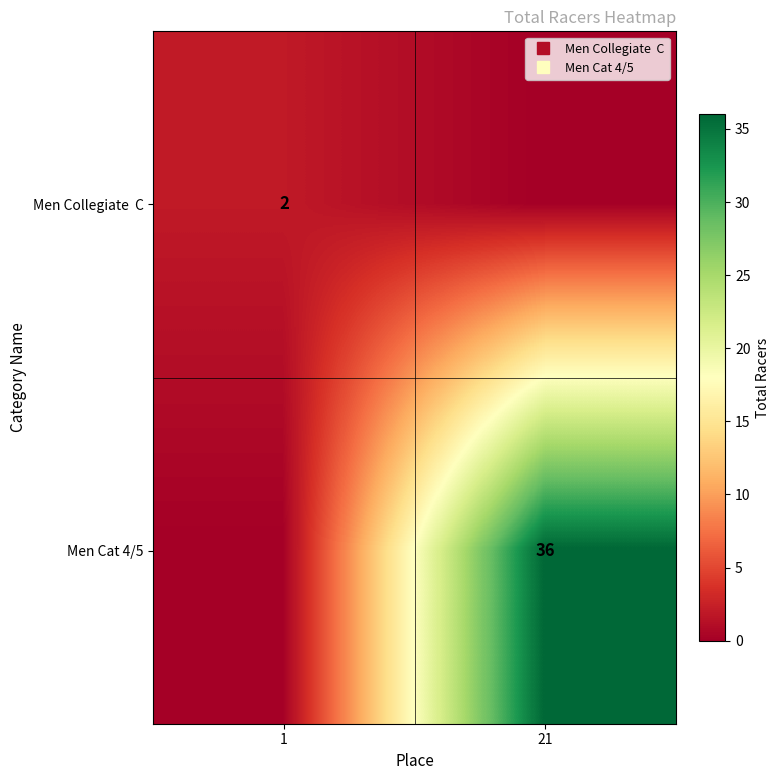

What is the difference between the Men Collegiate C values at 21 and 1?

2